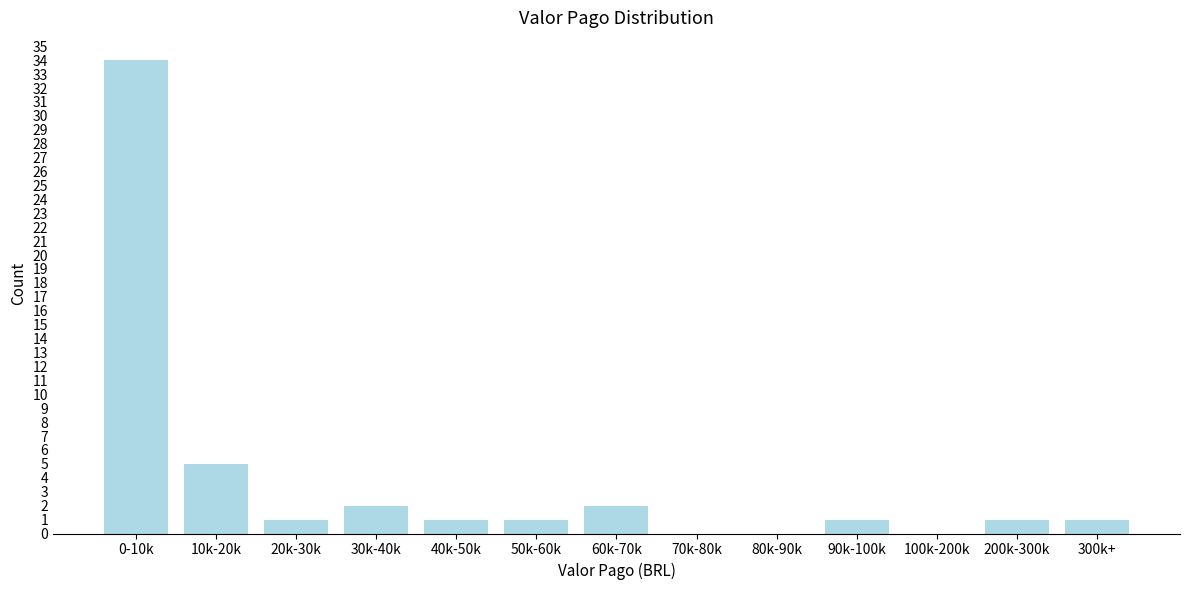

Reading left to right, transcribe all the data shown in this chart.

0-10k=34	10k-20k=5	20k-30k=1	30k-40k=2	40k-50k=1	50k-60k=1	60k-70k=2	70k-80k=0	80k-90k=0	90k-100k=1	100k-200k=0	200k-300k=1	300k+=1